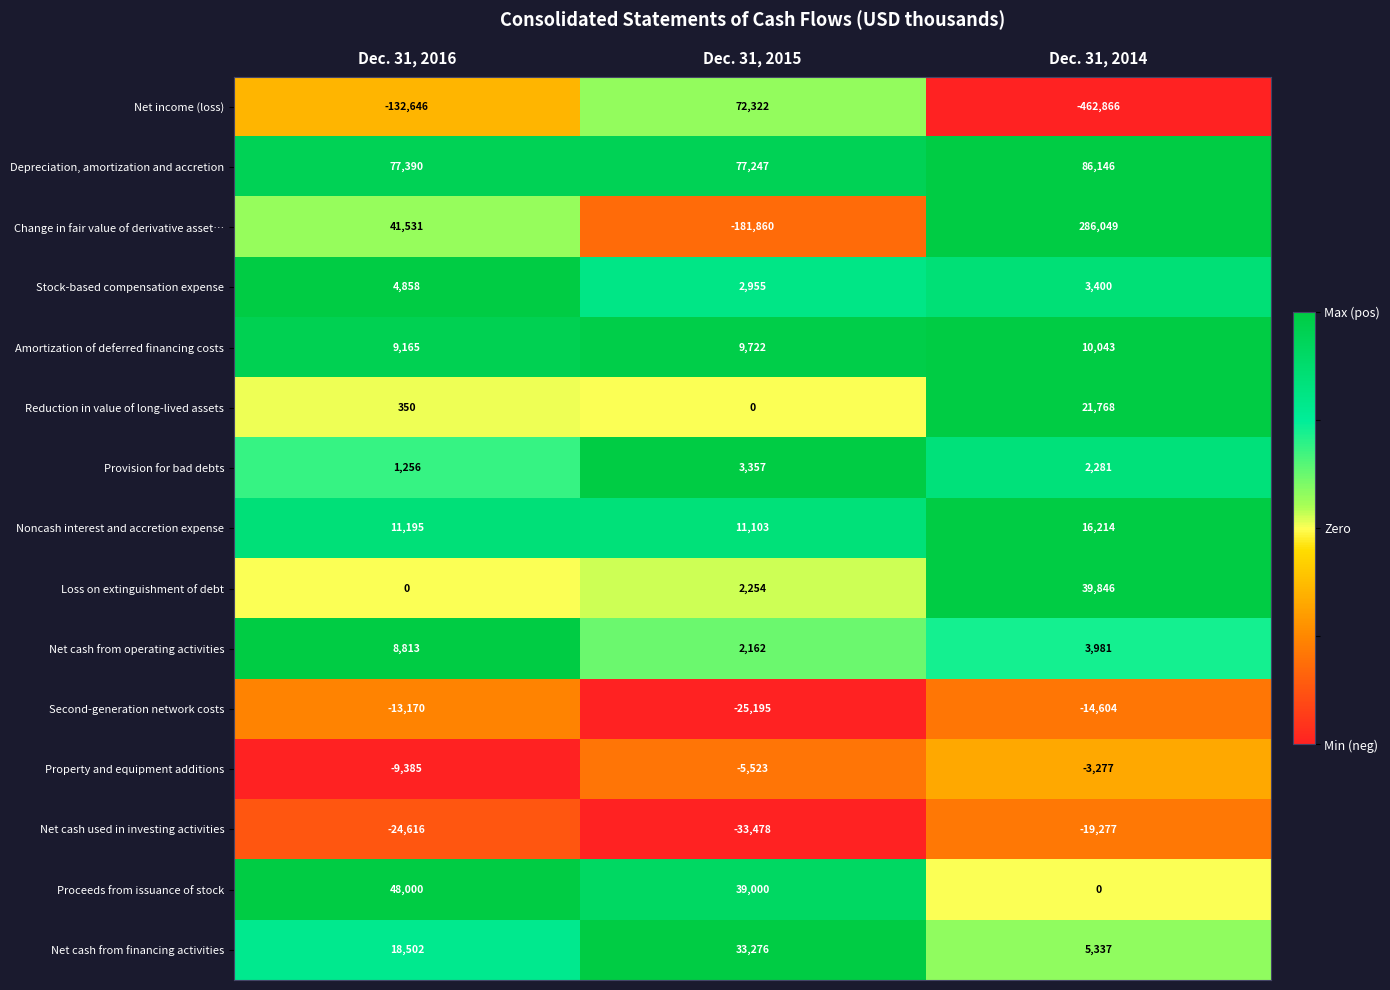

The value of Depreciation, amortization and accretion at Dec. 31, 2016 is 52446. True or false?

False